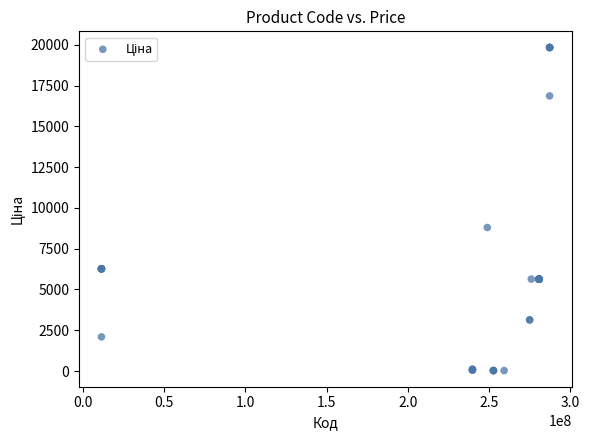

What Y value in the scatter plot is closest to 9931?

8797.6